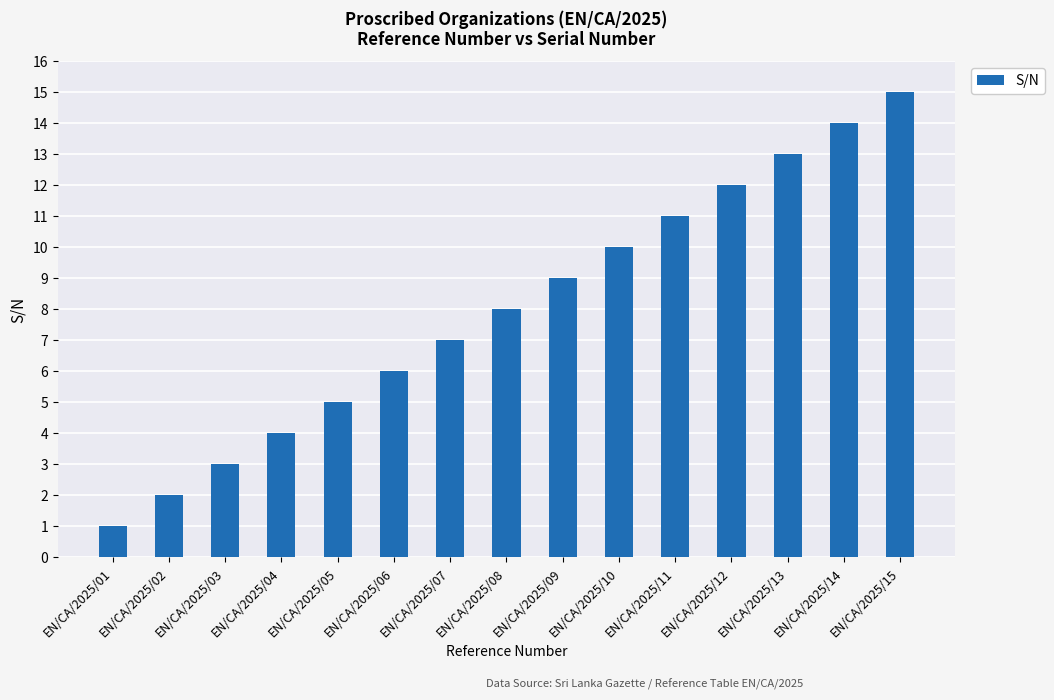

Which label corresponds to the smallest value in the chart?

EN/CA/2025/01